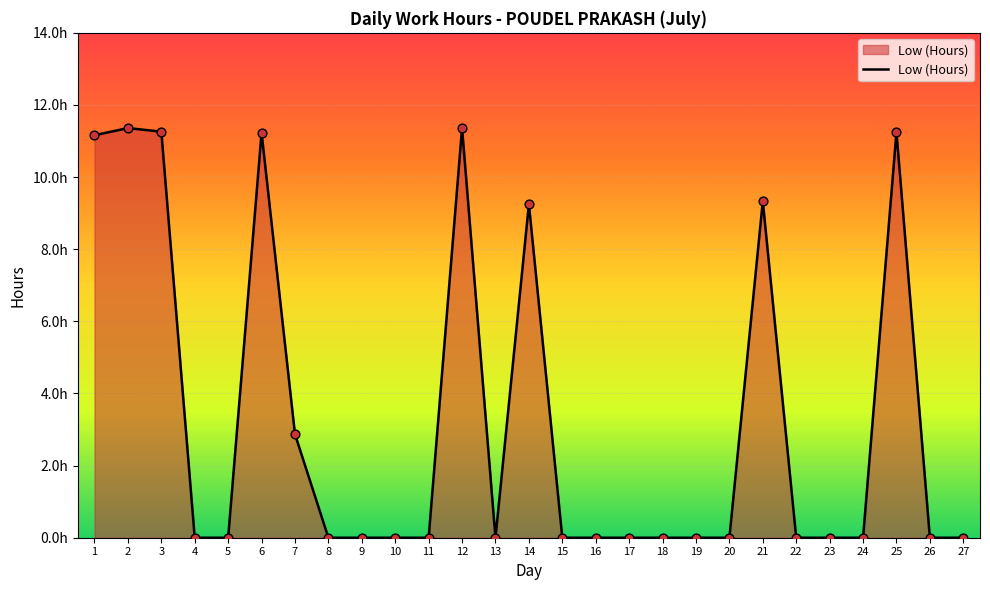

What is the change in value from 2 to 13?

-11.4